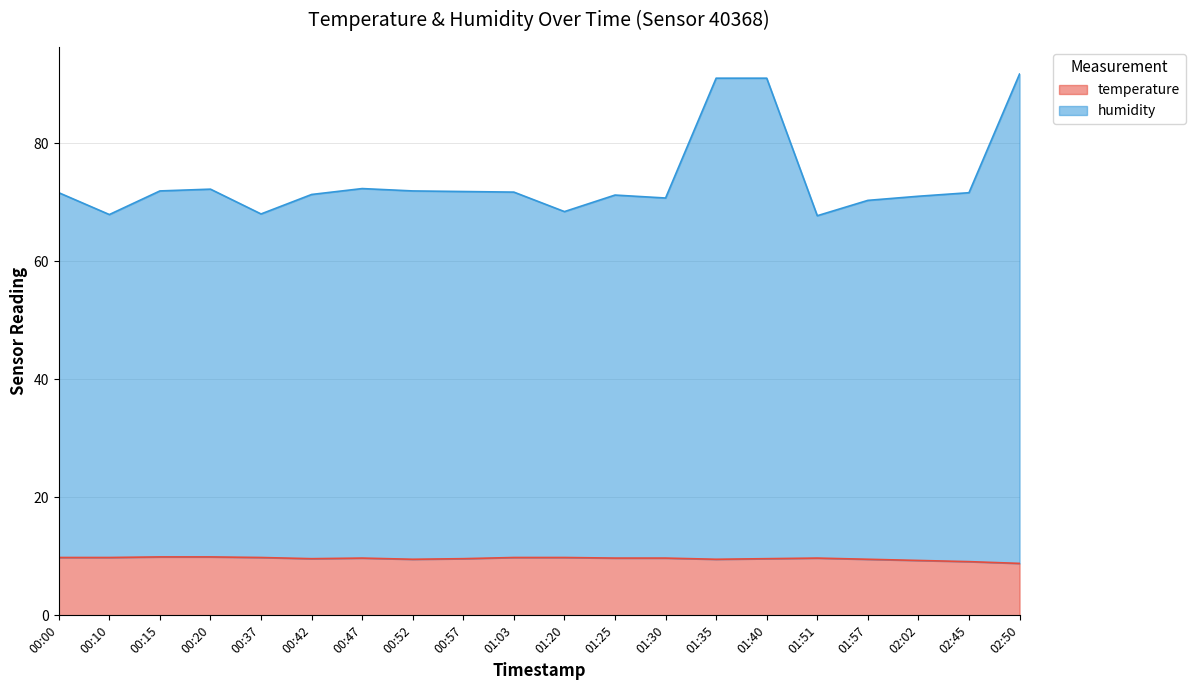

Which series has the widest spread of values?

humidity